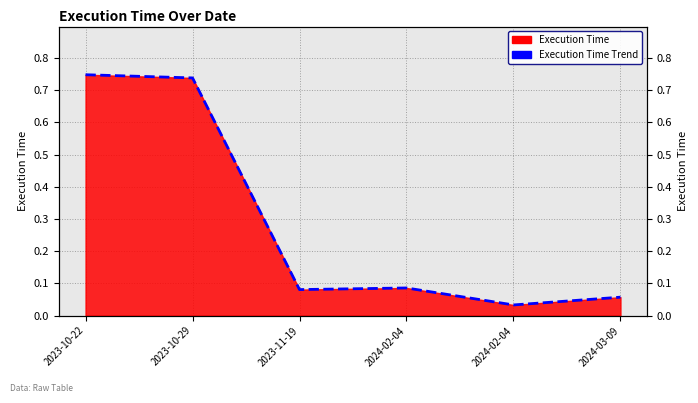

Where is the data nearest to the value 0?

2024-02-04